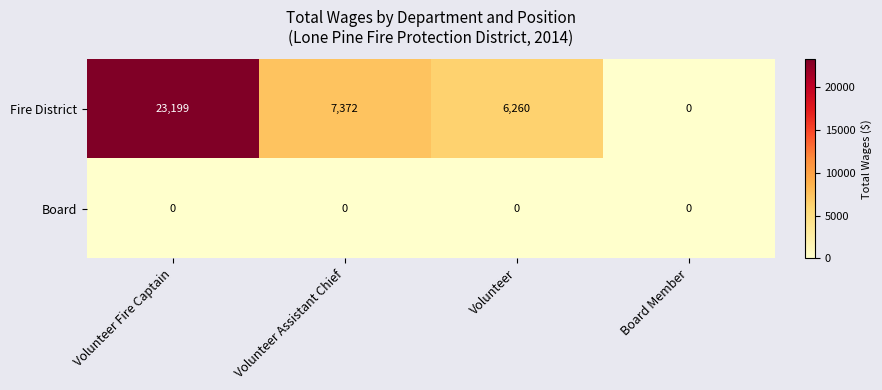

What is the maximum value shown in the chart?

23199